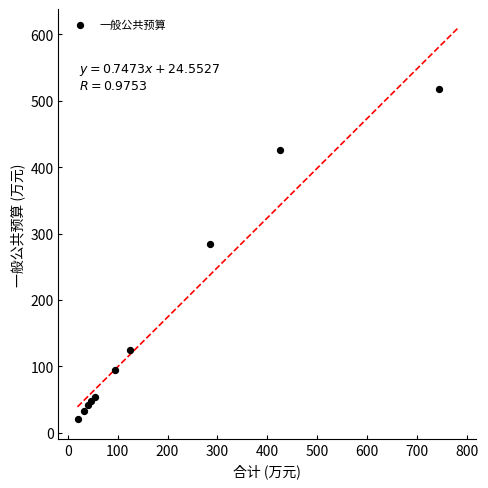

What Y value in the scatter plot is closest to 269?

284.8